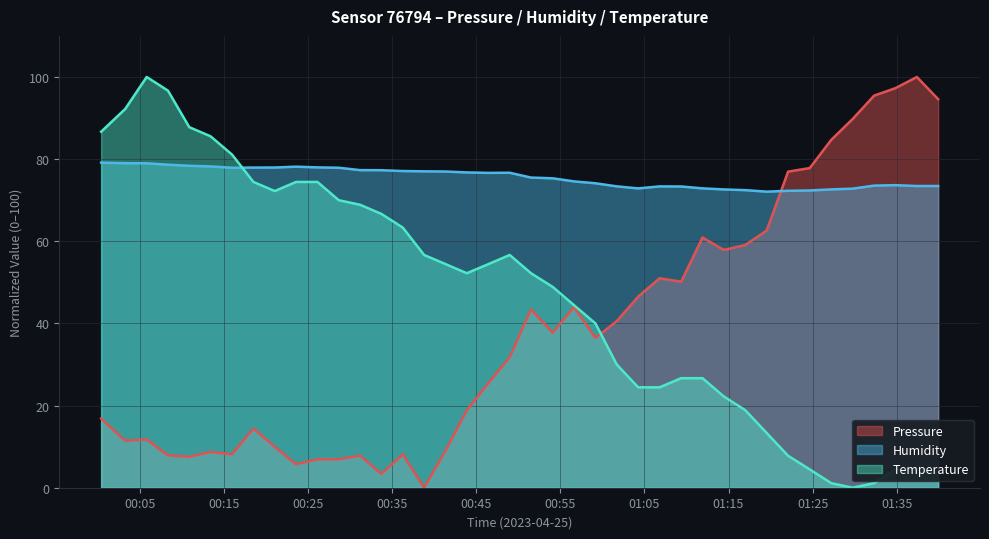

How many interior local valleys does the Pressure series have?

10